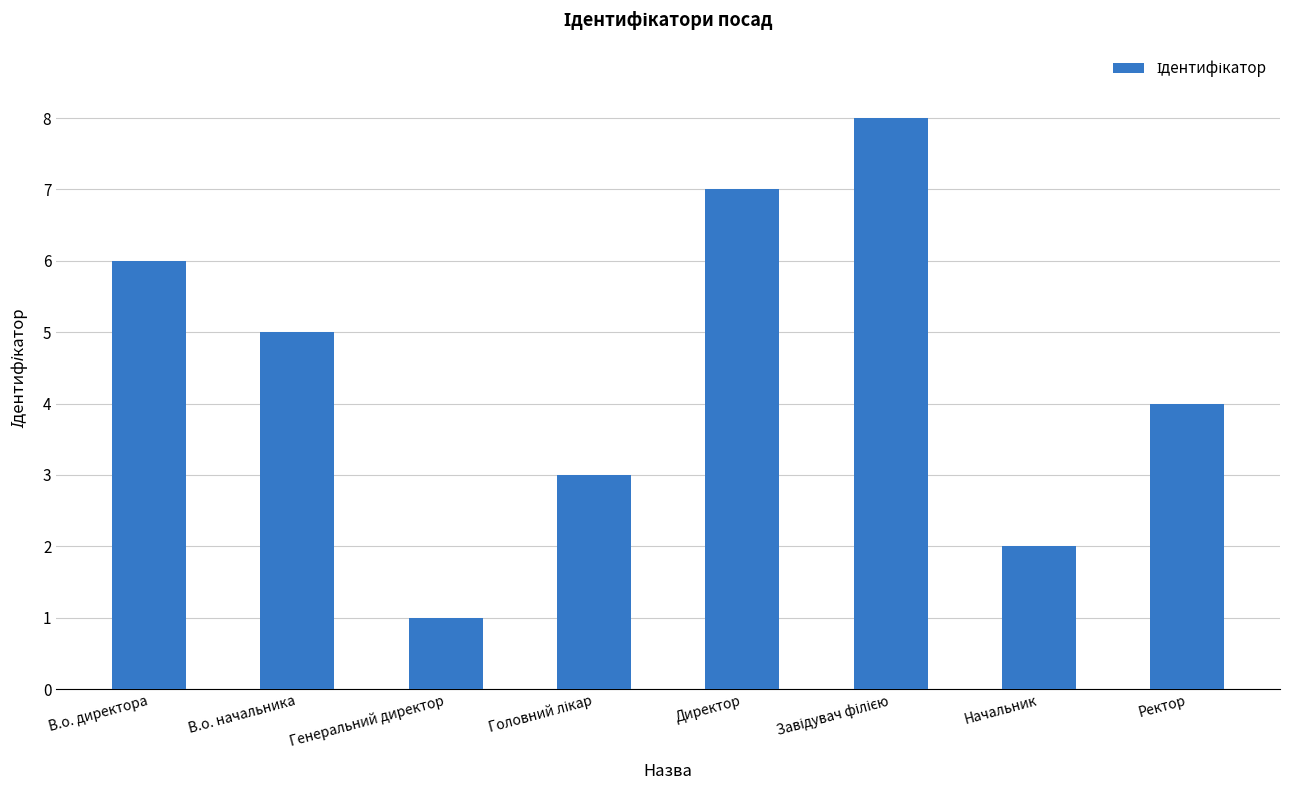

Is it true that the value at В.о. директора is 9?

False